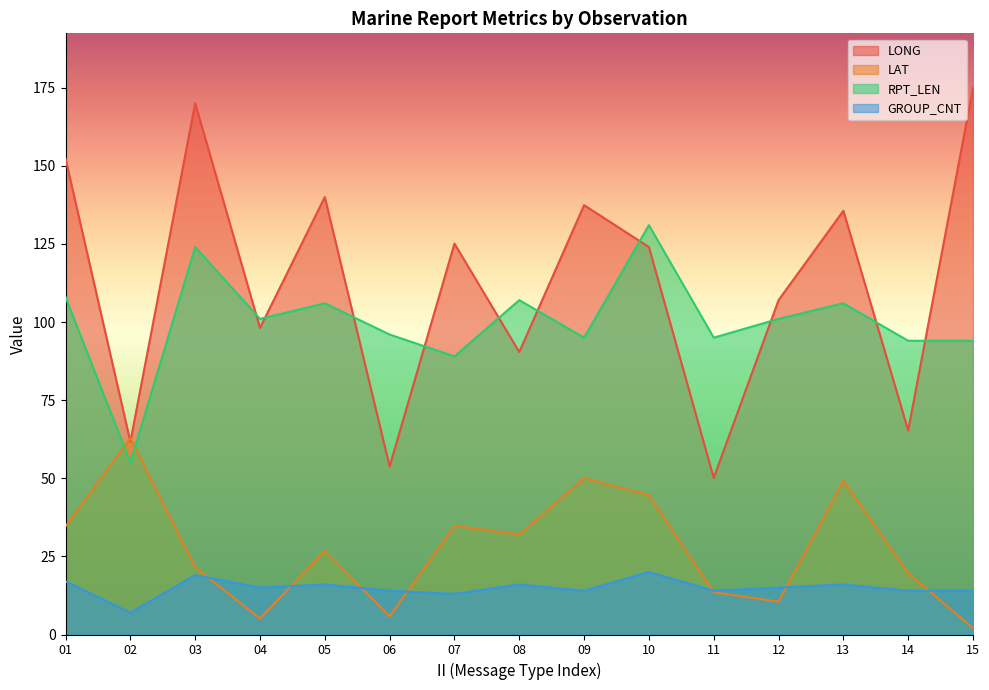

Which series has the widest spread of values?

LONG